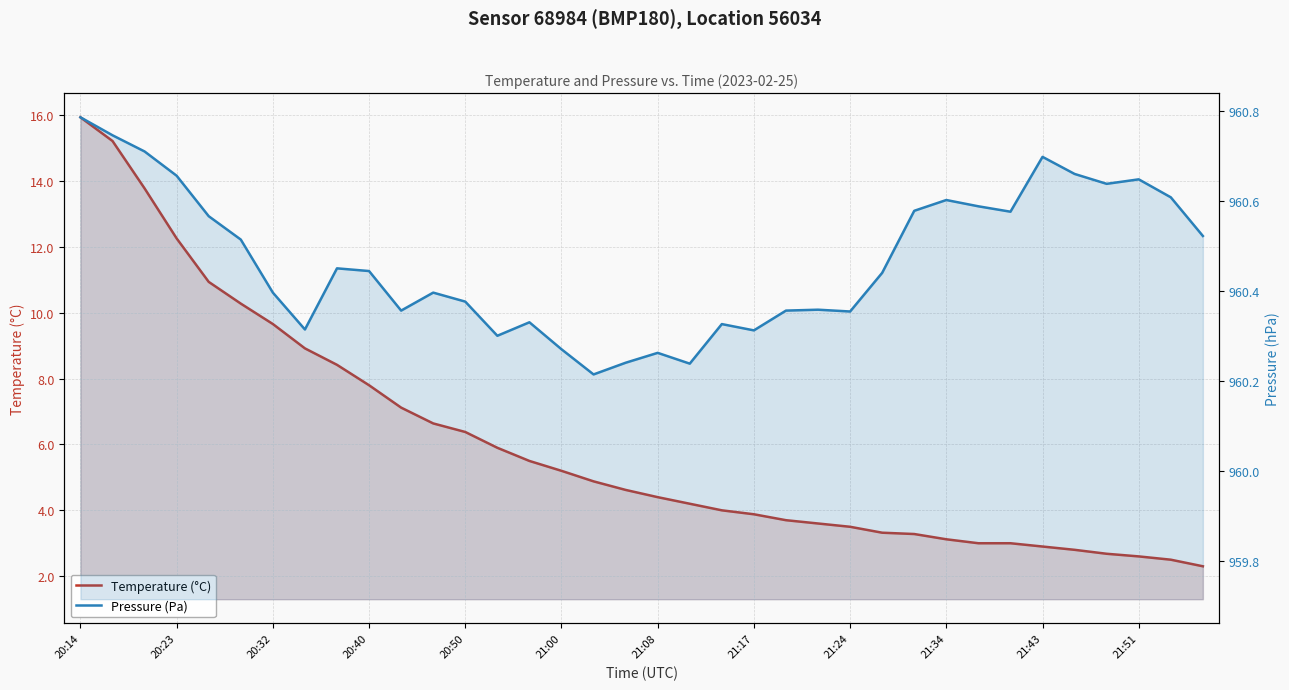

What is the average value of the Temperature (°C) series?

6.1